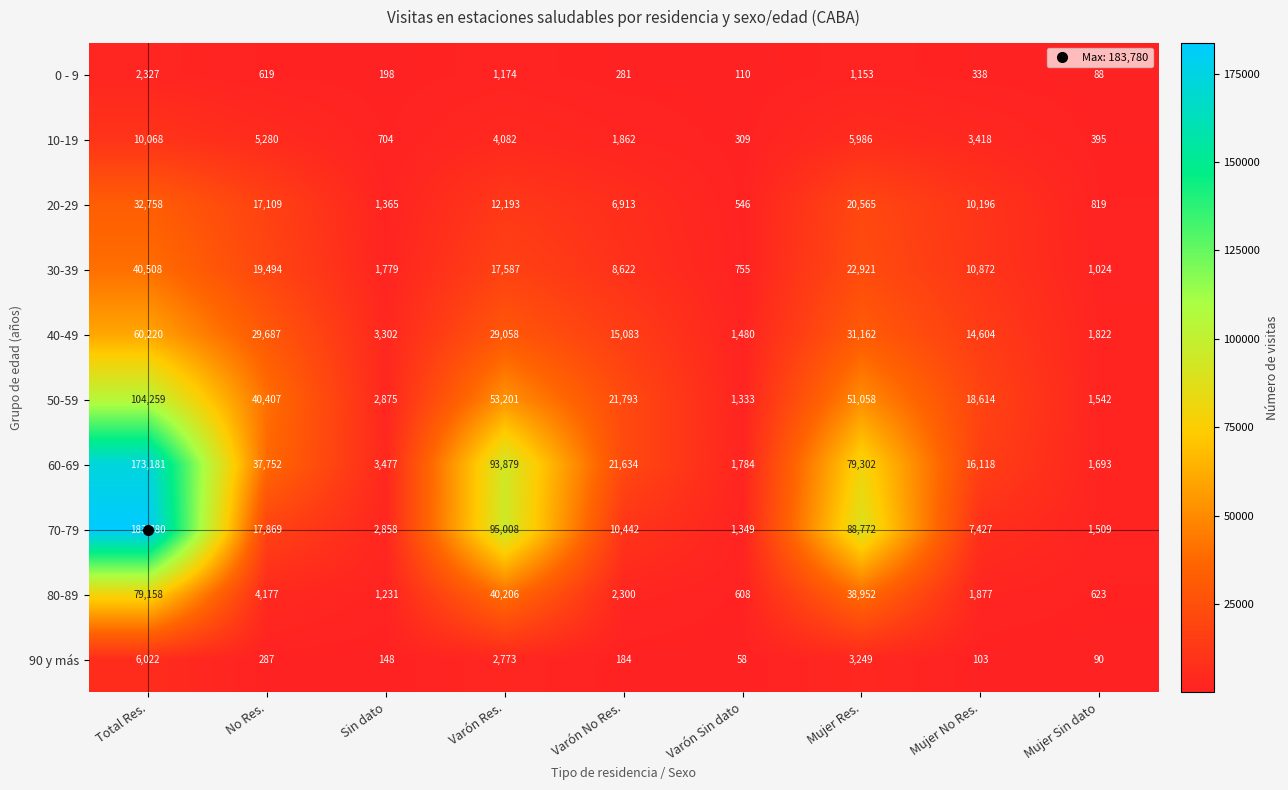

What value does the 10-19 series have at Total Res., to the nearest 10?

10070